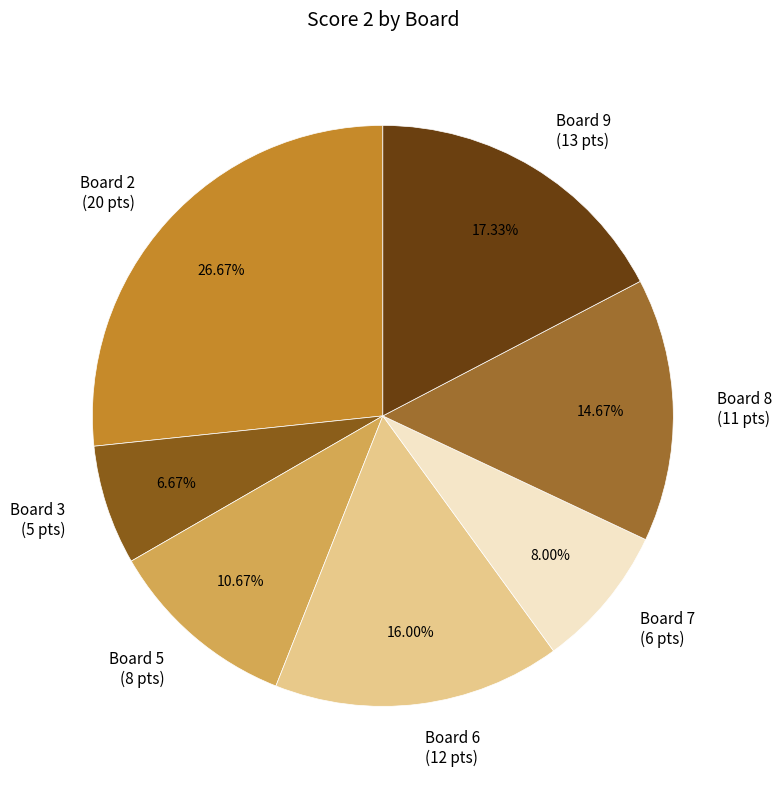

What is the ratio of the value at Board 2 (20 pts) to the value at Board 3 (5 pts)?

4.0